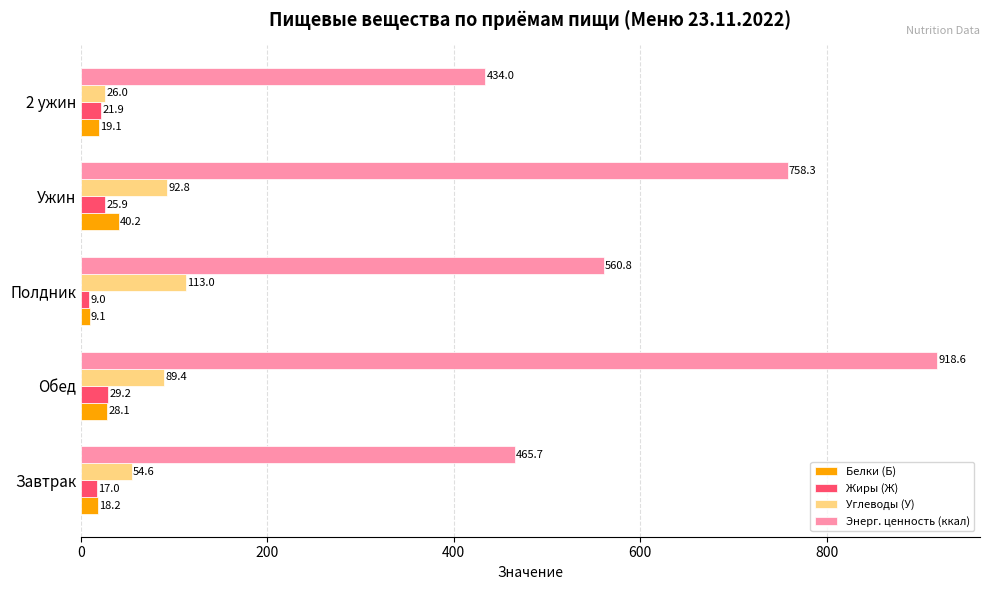

Read the Белки (Б) value at 2 ужин.

19.1